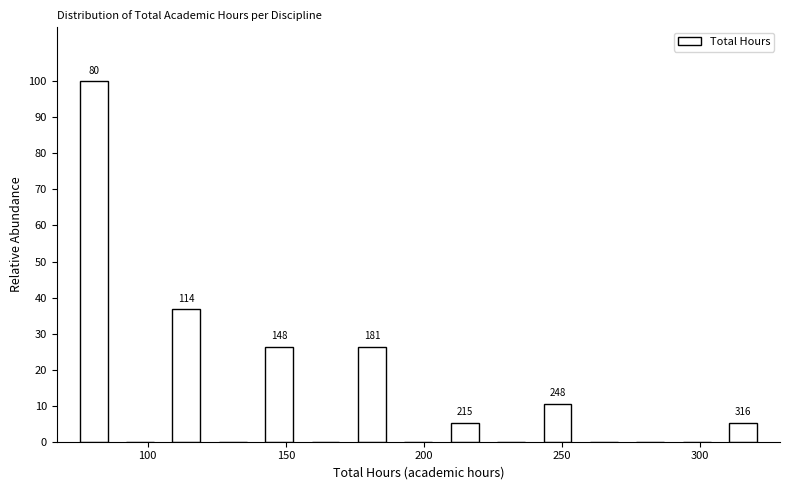

Around what value on the x-axis is the tallest bar? Give the approximate position of its centre, as read against the axis.

80